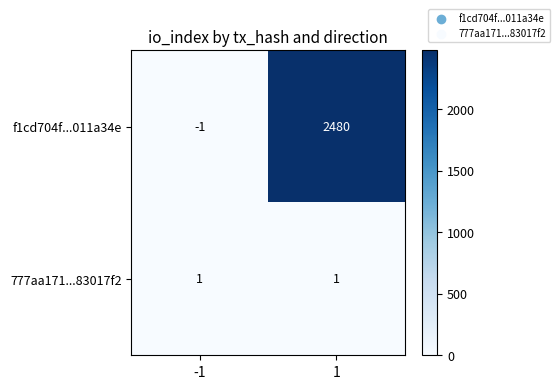

The f1cd704f...011a34e series shows -2 at -1. True or false?

False